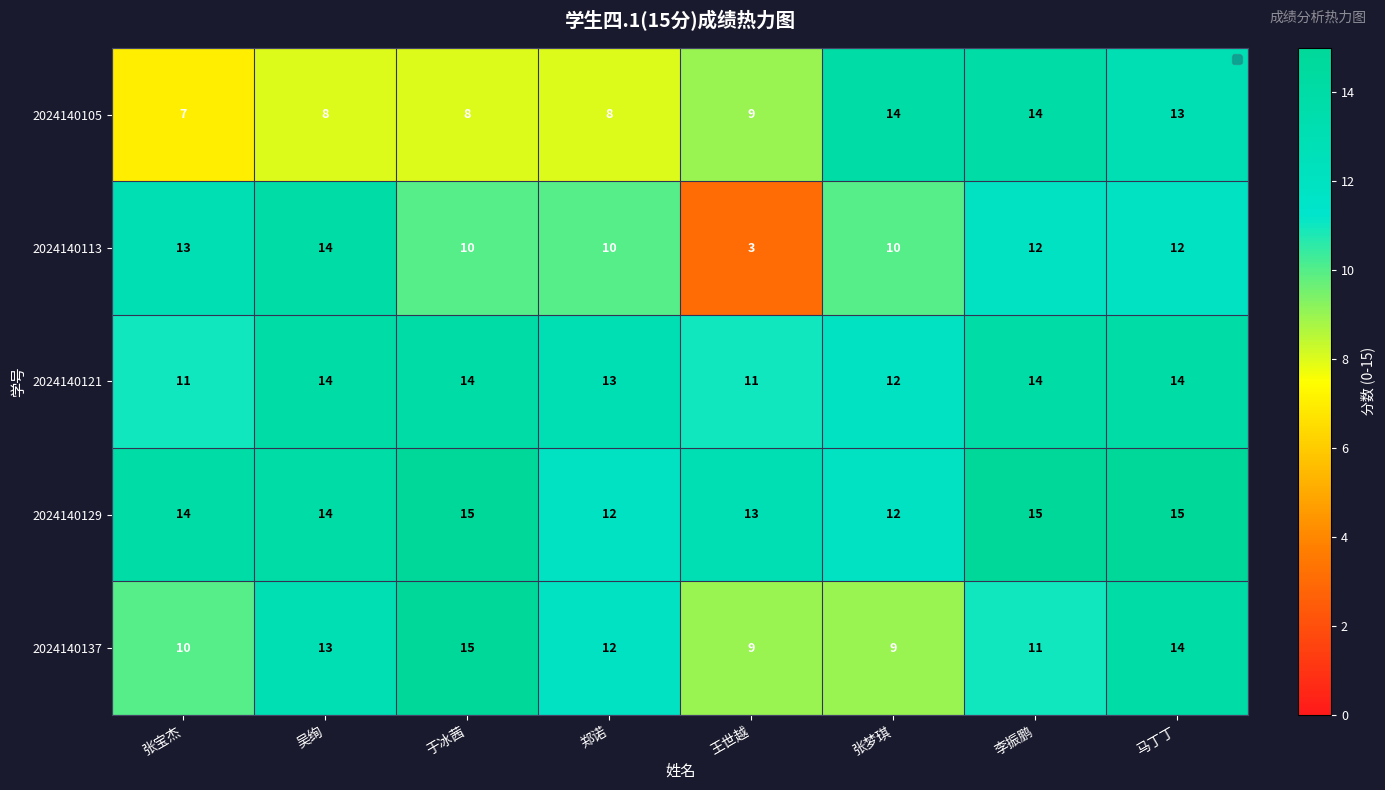

How many data points does each series have?

8